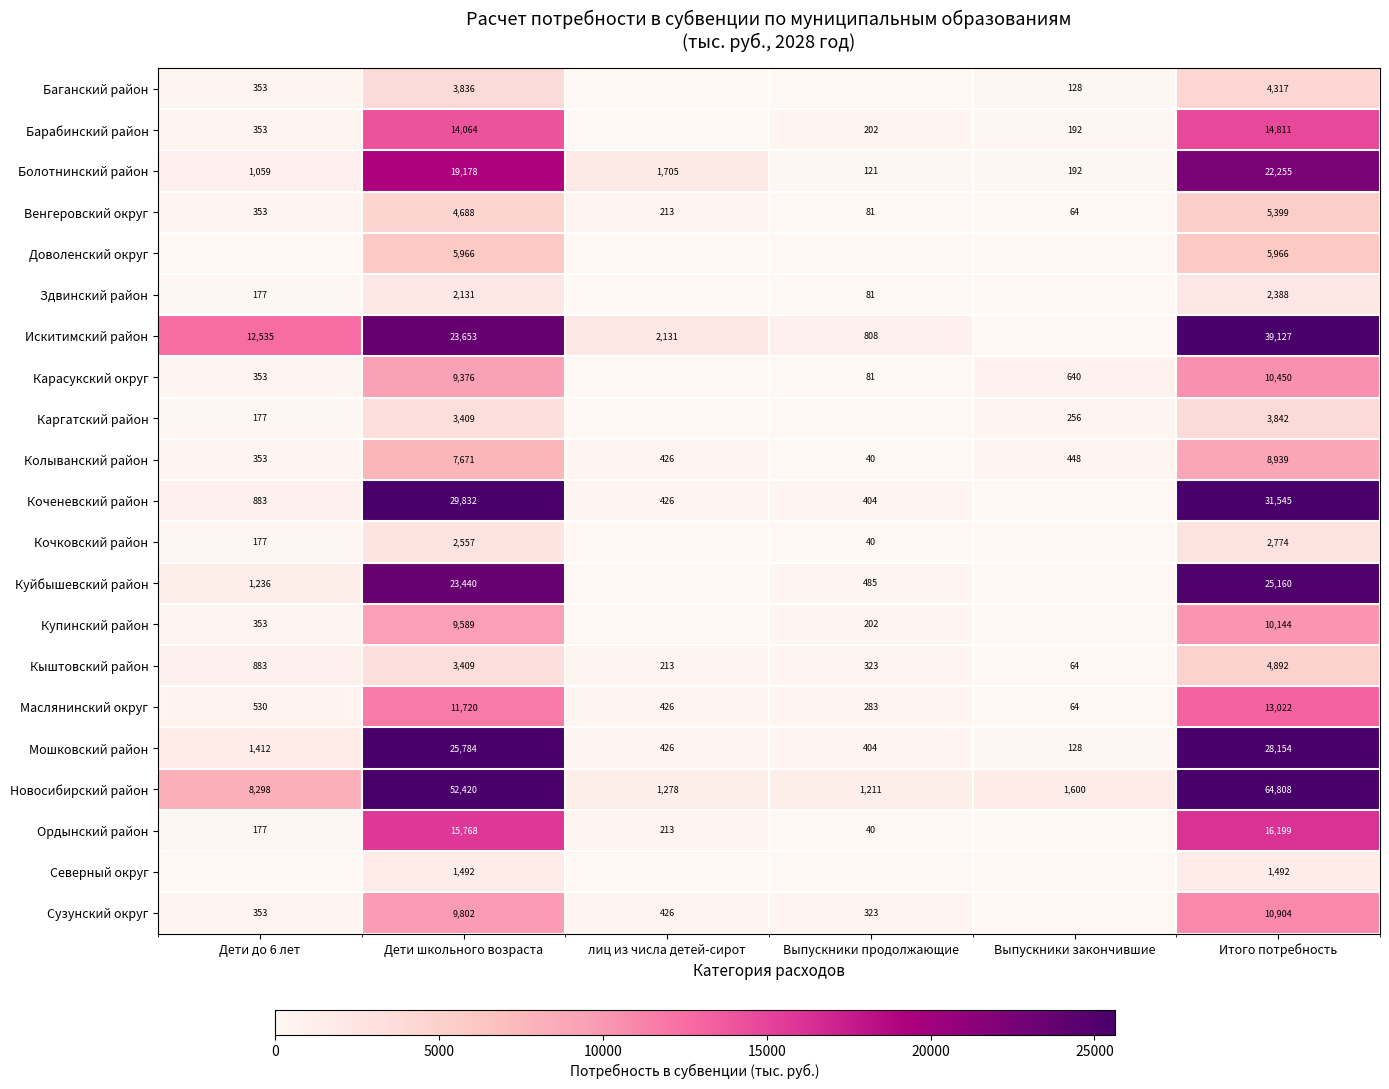

What is the greatest value displayed?

64808.0